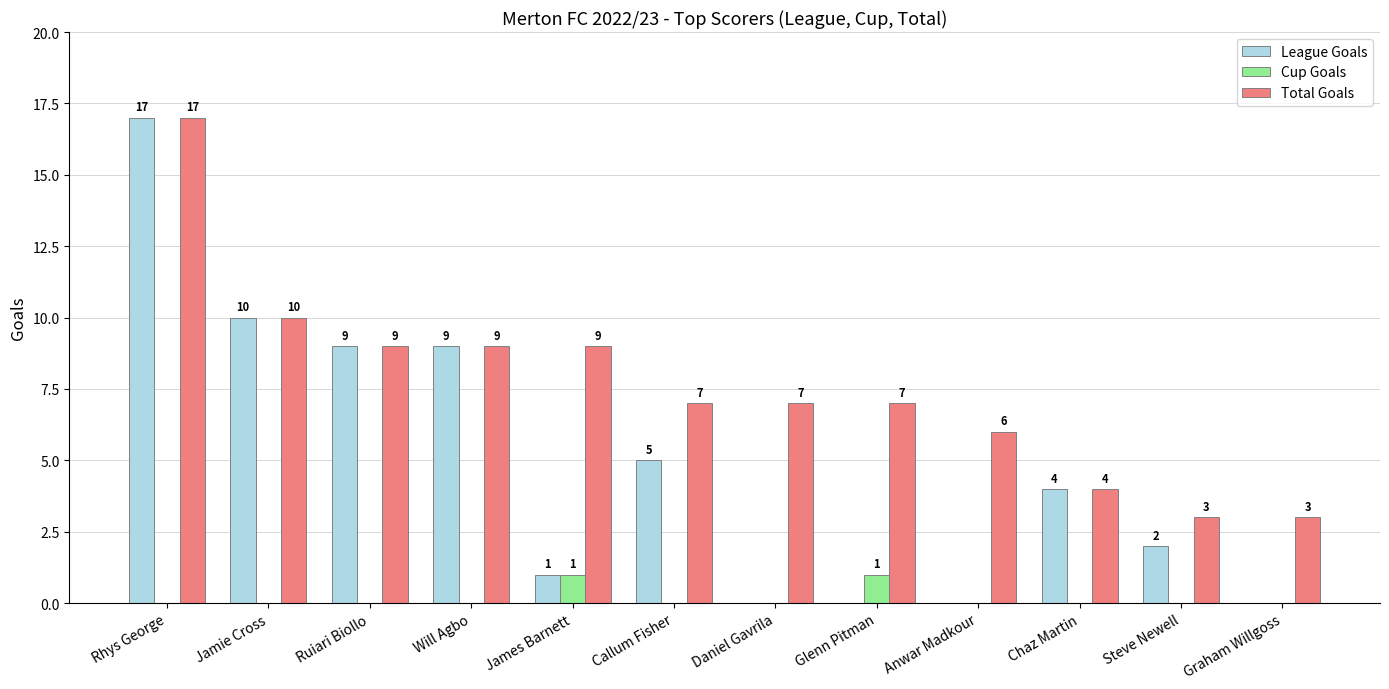

Reading left to right, transcribe all the data shown in this chart.

League Goals: Rhys George=17	Jamie Cross=10	Ruiari Biollo=9	Will Agbo=9	James Barnett=1	Callum Fisher=5	Daniel Gavrila=0	Glenn Pitman=0	Anwar Madkour=0	Chaz Martin=4	Steve Newell=2	Graham Willgoss=0
Cup Goals: Rhys George=0	Jamie Cross=0	Ruiari Biollo=0	Will Agbo=0	James Barnett=1	Callum Fisher=0	Daniel Gavrila=0	Glenn Pitman=1	Anwar Madkour=0	Chaz Martin=0	Steve Newell=0	Graham Willgoss=0
Total Goals: Rhys George=17	Jamie Cross=10	Ruiari Biollo=9	Will Agbo=9	James Barnett=9	Callum Fisher=7	Daniel Gavrila=7	Glenn Pitman=7	Anwar Madkour=6	Chaz Martin=4	Steve Newell=3	Graham Willgoss=3